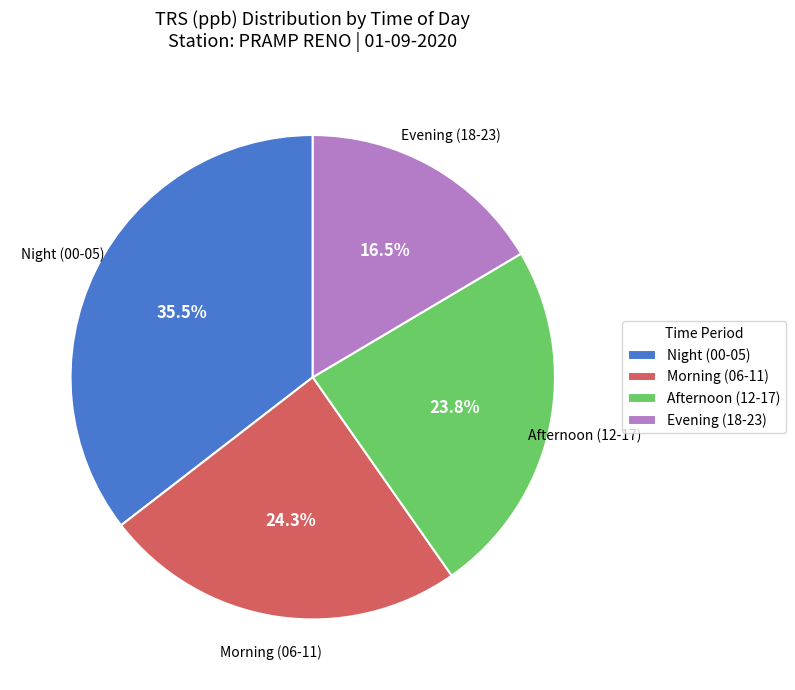

Count the number of slices in the pie.

4